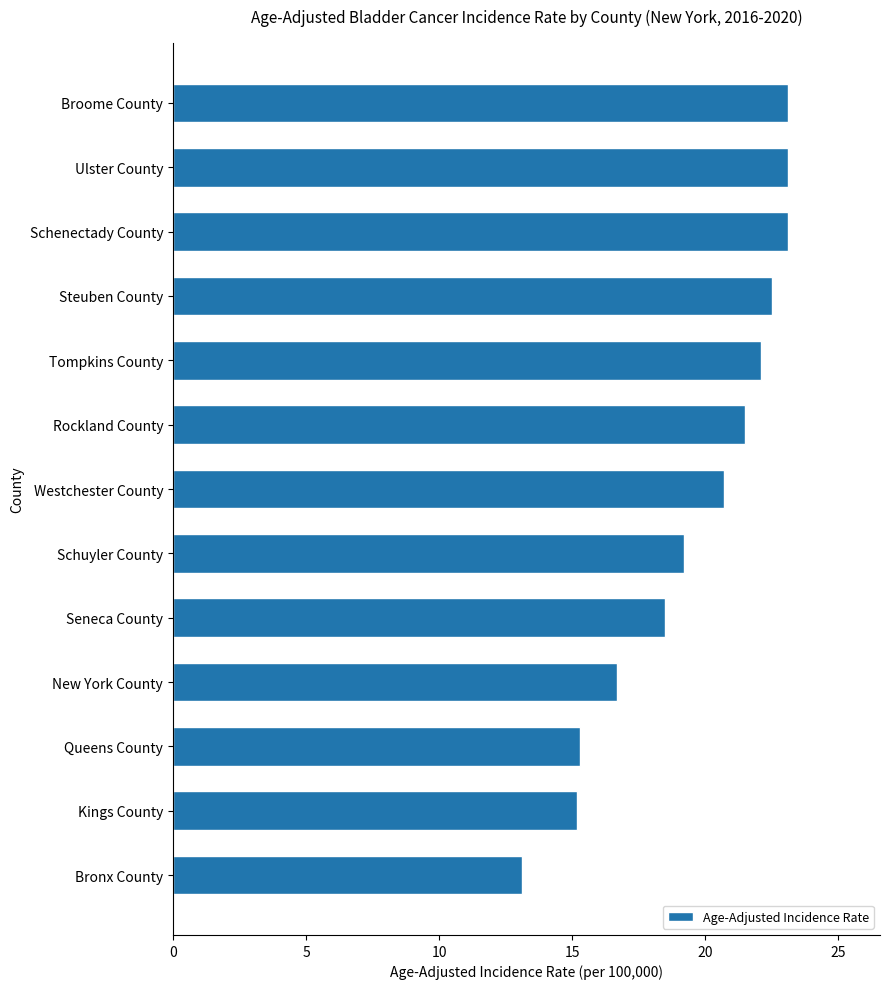

What is the sum of all values?

254.1